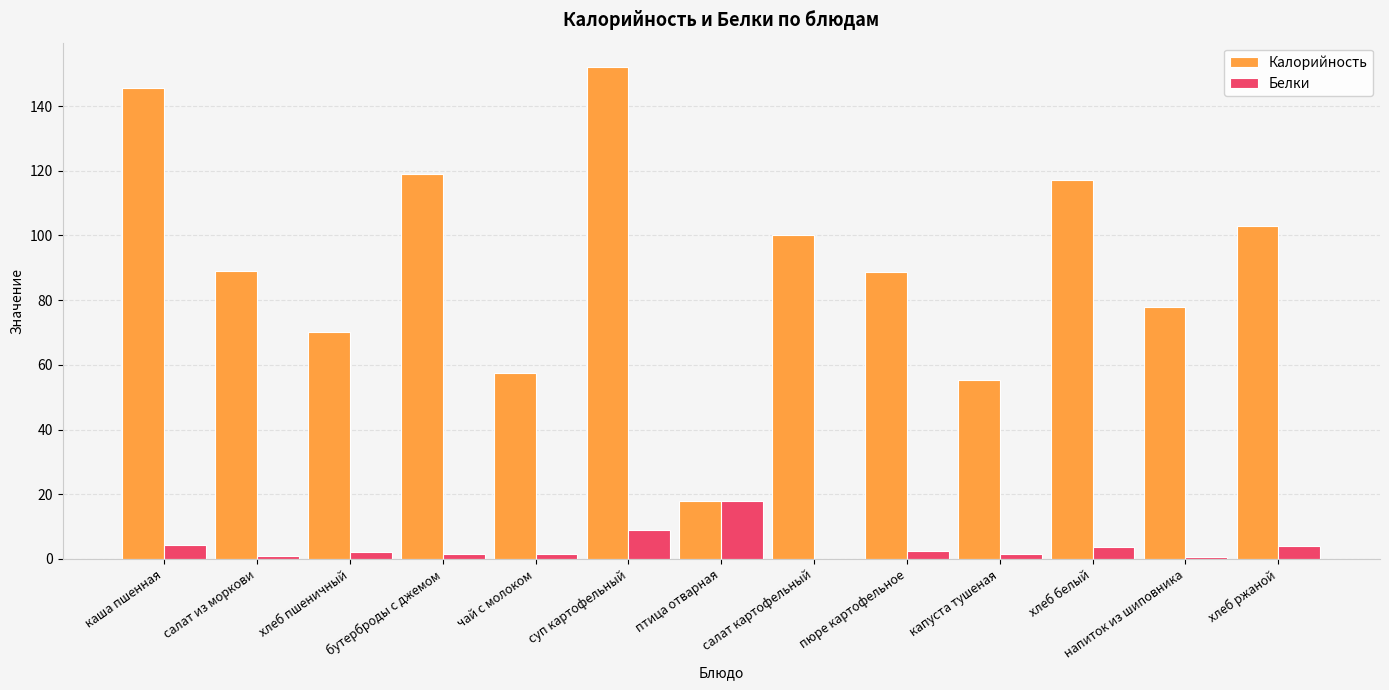

What is the total value across all series at салат картофельный?

100.0